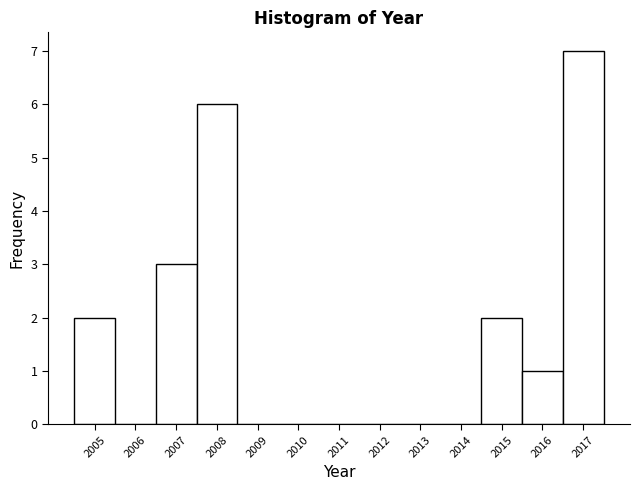

Over which range of the x-axis is the bar tallest?

2016.5 to 2017.5